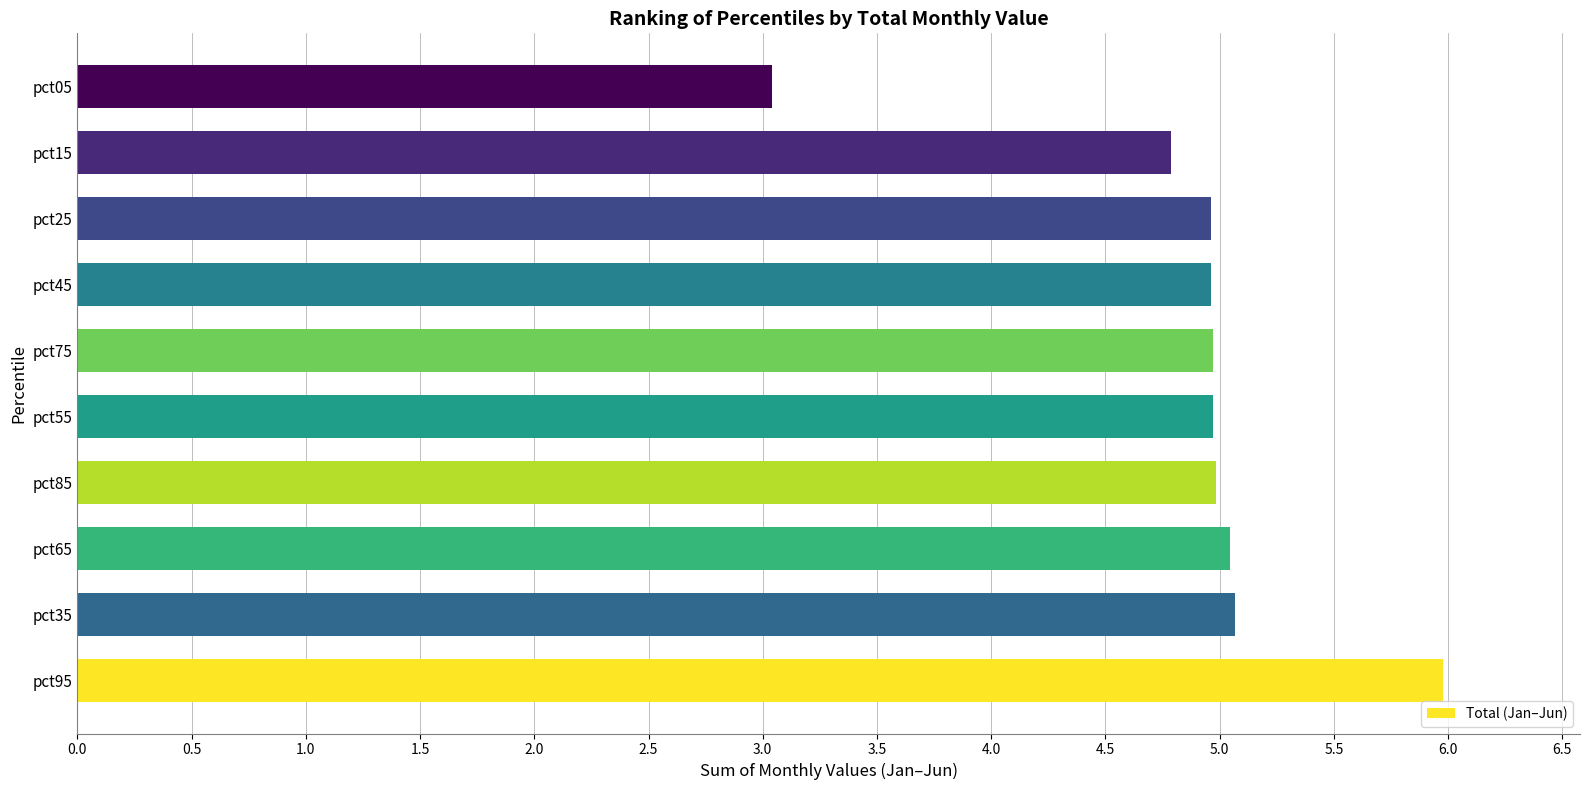

What is the ratio of the value at pct55 to the value at pct95?

0.8